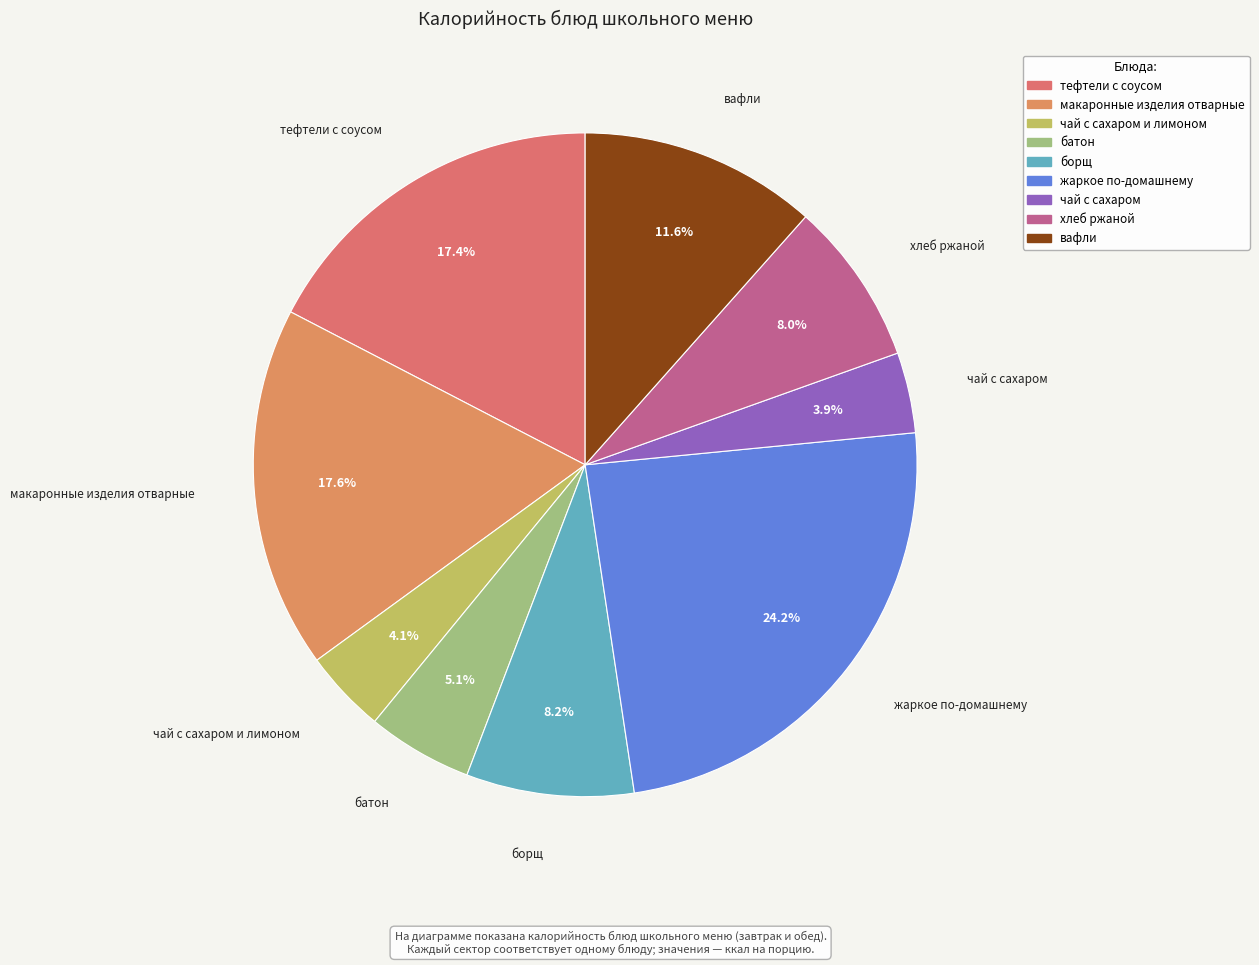

How many slices are in this pie chart?

9